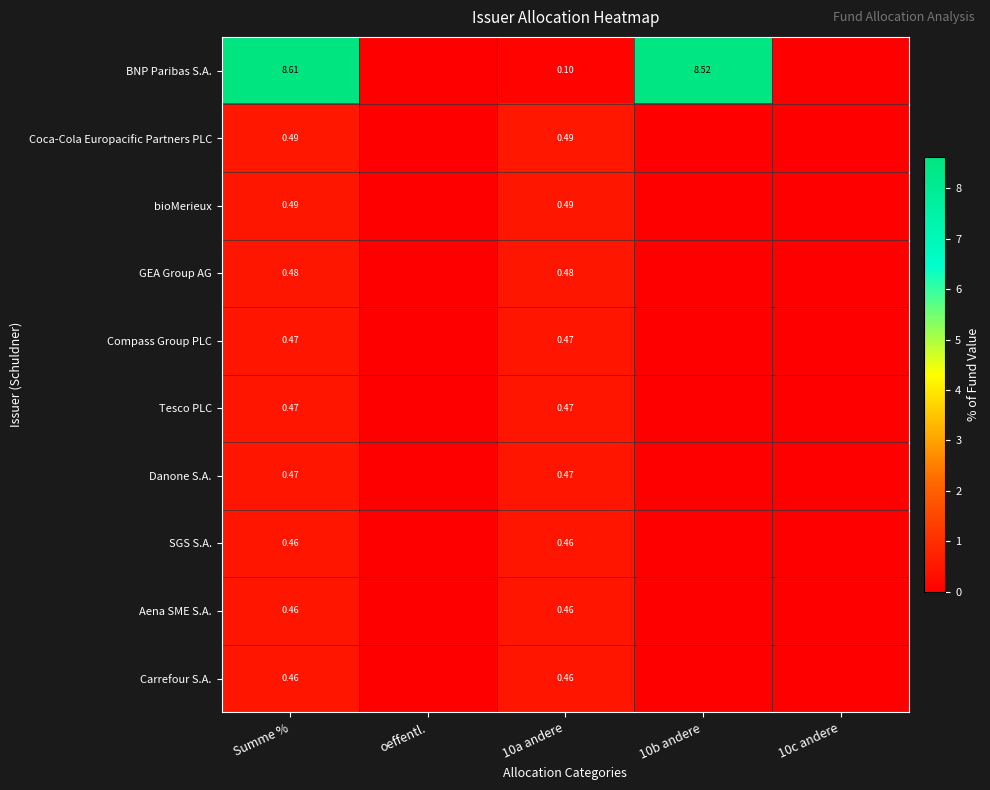

At how many categories does at least one series exceed 1?

2